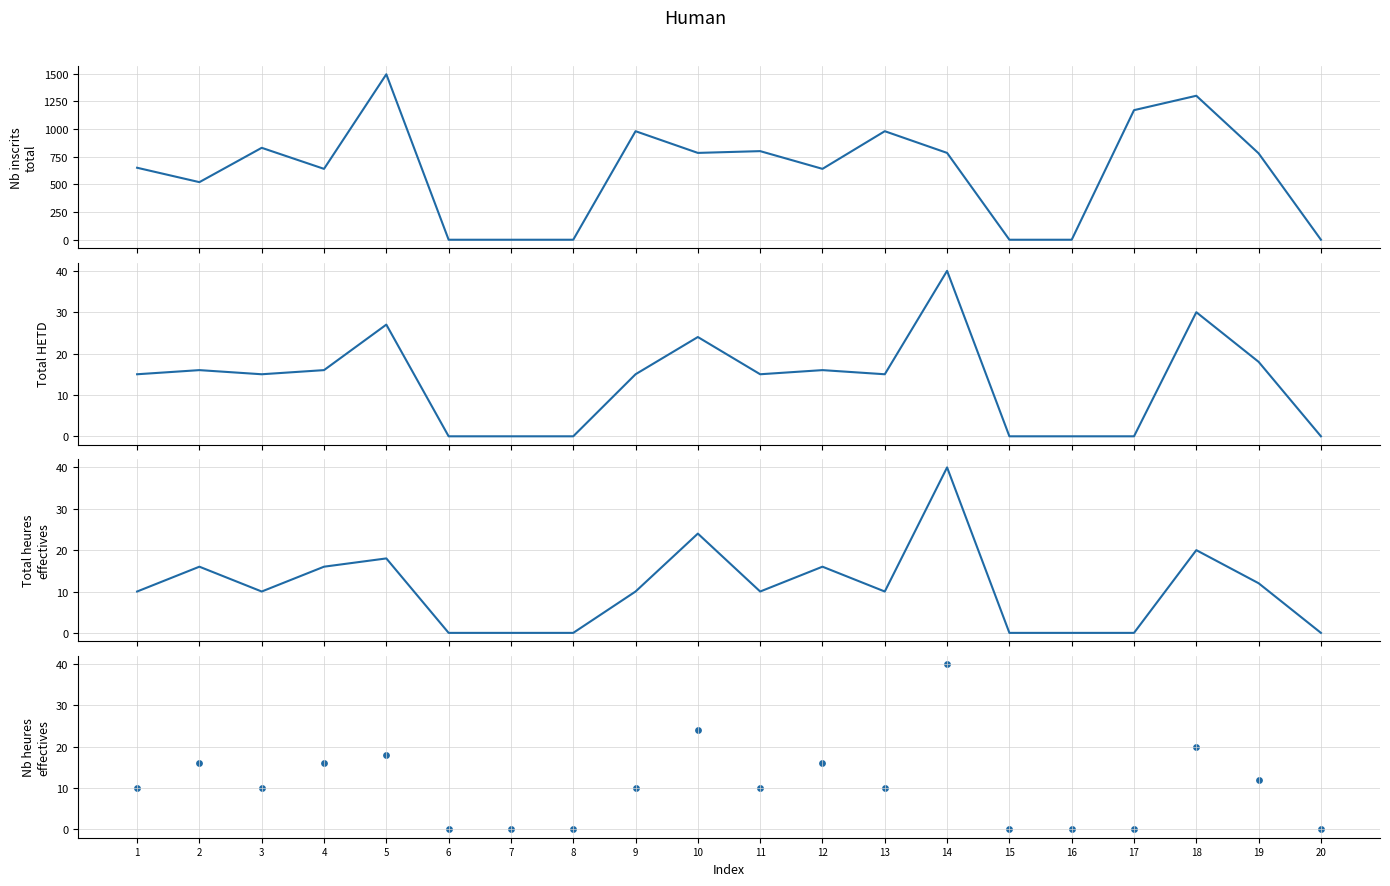

Which series contains the lowest Y value?

Nb inscrits total (col_31)